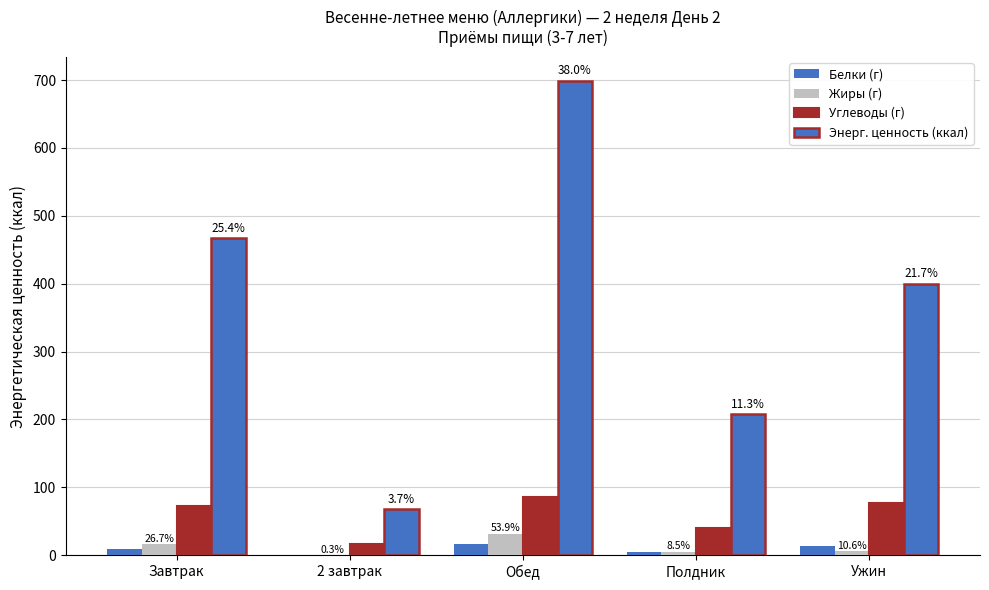

Are the bars grouped side by side (vs. stacked)?

Yes